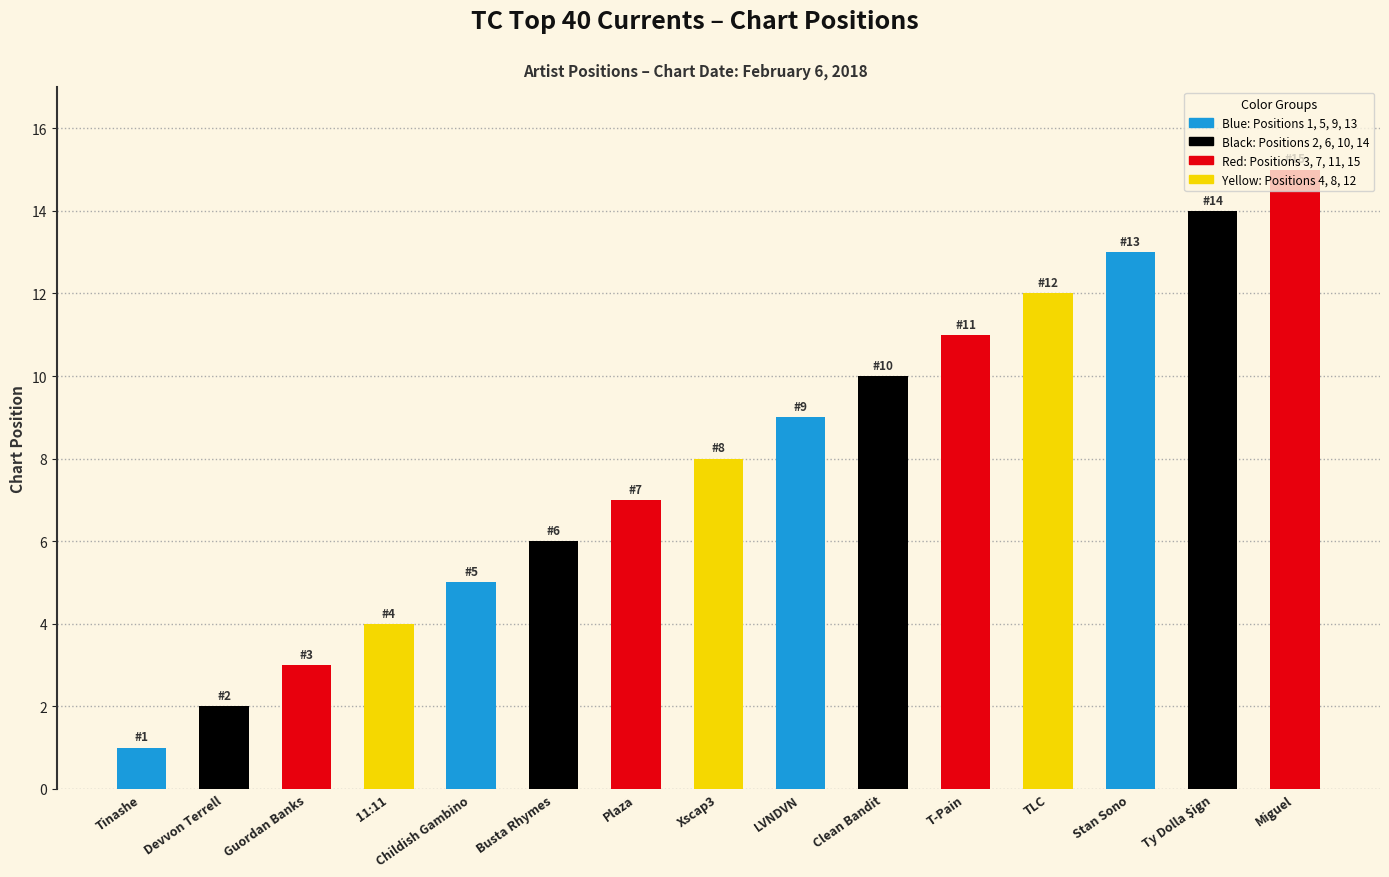

The value at 11:11 is 4. True or false?

True